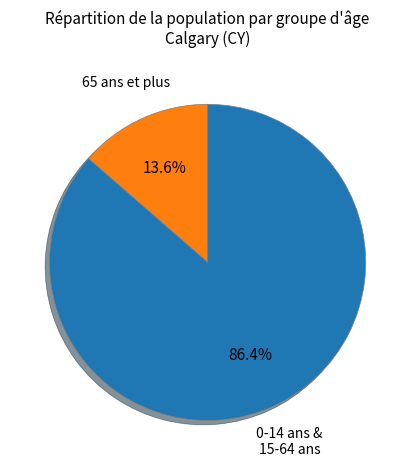

Is there a majority slice in this chart?

Yes